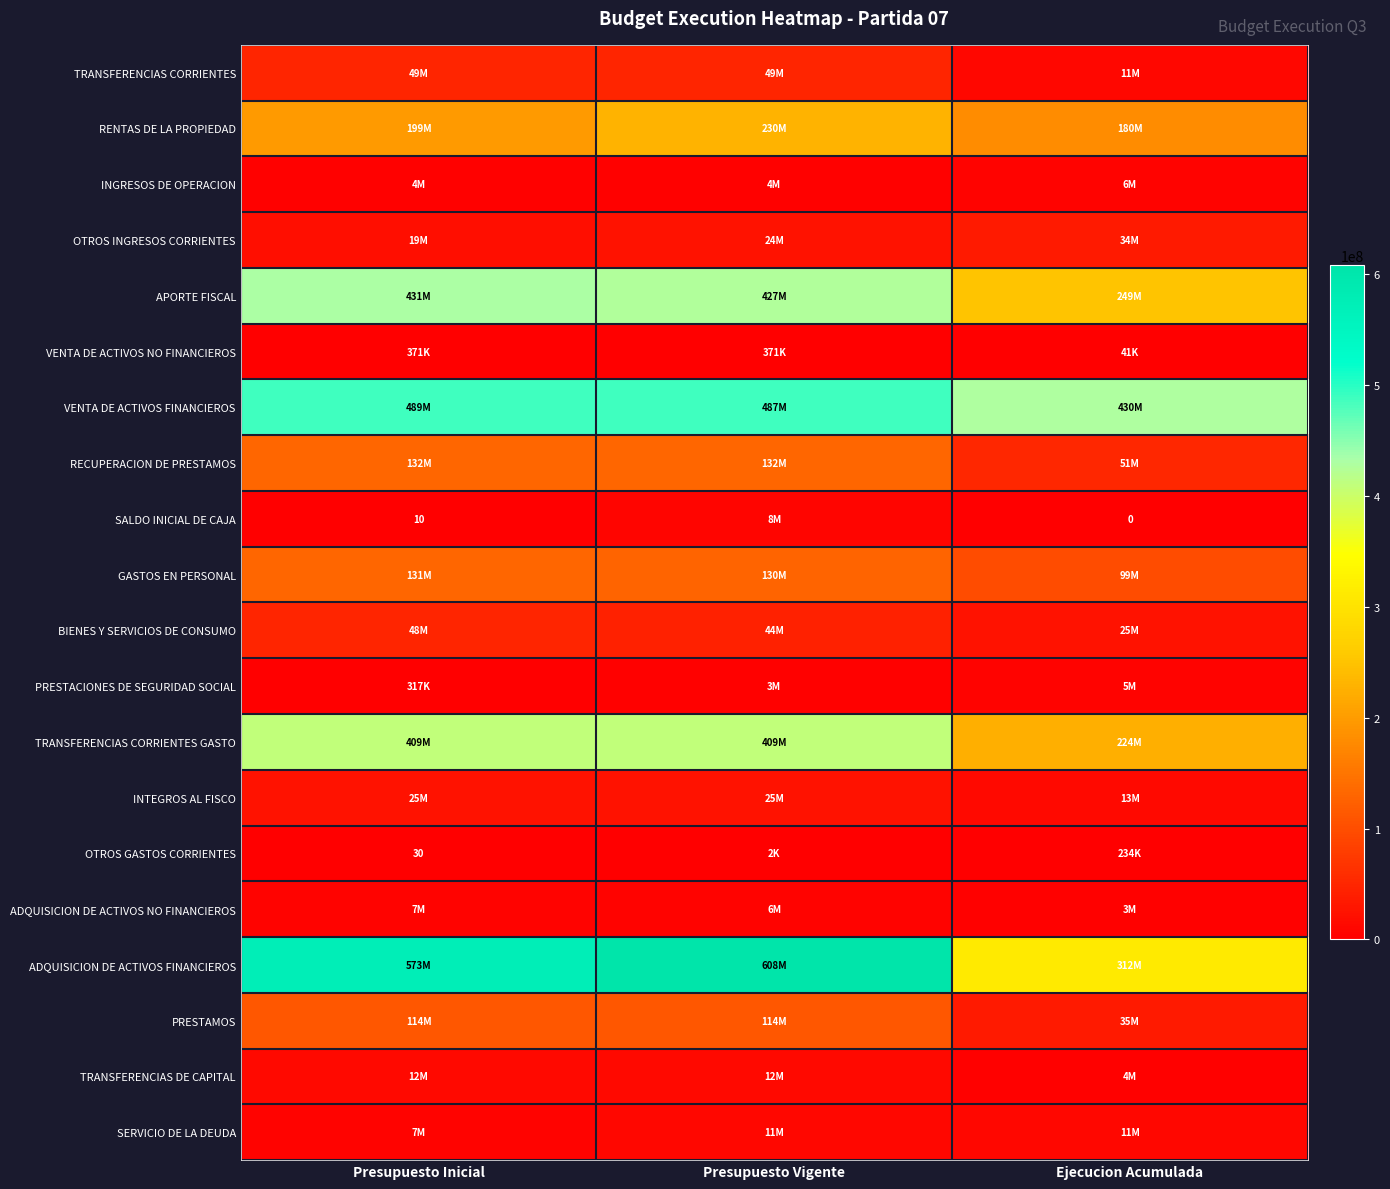

Rank the series by their maximum value, from lowest to highest.

OTROS GASTOS CORRIENTES, VENTA DE ACTIVOS NO FINANCIEROS, PRESTACIONES DE SEGURIDAD SOCIAL, INGRESOS DE OPERACION, ADQUISICION DE ACTIVOS NO FINANCIEROS, SALDO INICIAL DE CAJA, SERVICIO DE LA DEUDA, TRANSFERENCIAS DE CAPITAL, INTEGROS AL FISCO, OTROS INGRESOS CORRIENTES, BIENES Y SERVICIOS DE CONSUMO, TRANSFERENCIAS CORRIENTES, PRESTAMOS, GASTOS EN PERSONAL, RECUPERACION DE PRESTAMOS, RENTAS DE LA PROPIEDAD, TRANSFERENCIAS CORRIENTES GASTO, APORTE FISCAL, VENTA DE ACTIVOS FINANCIEROS, ADQUISICION DE ACTIVOS FINANCIEROS